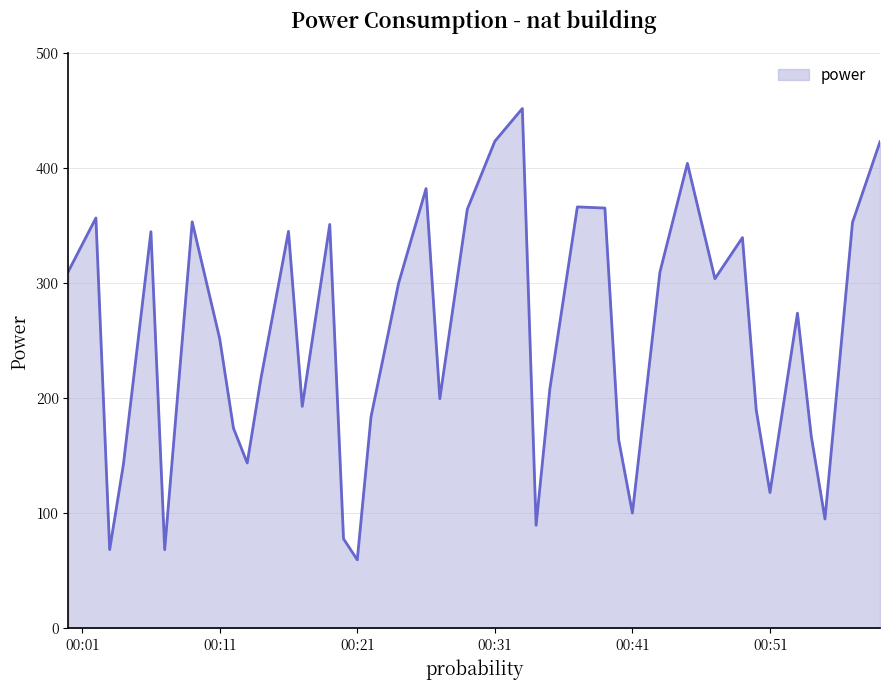

How many values are below 273?

20